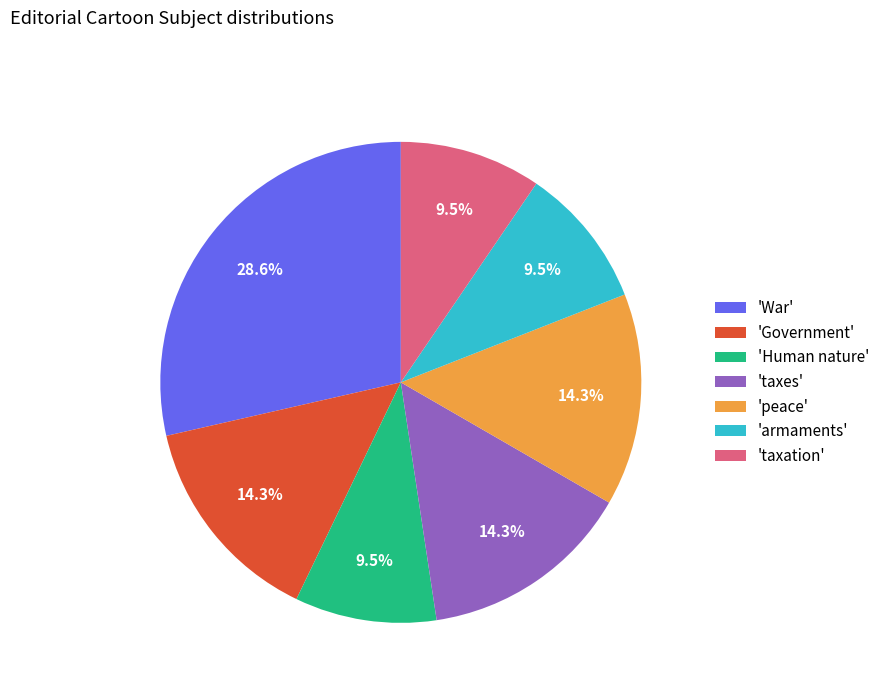

Does any single category account for the majority?

No